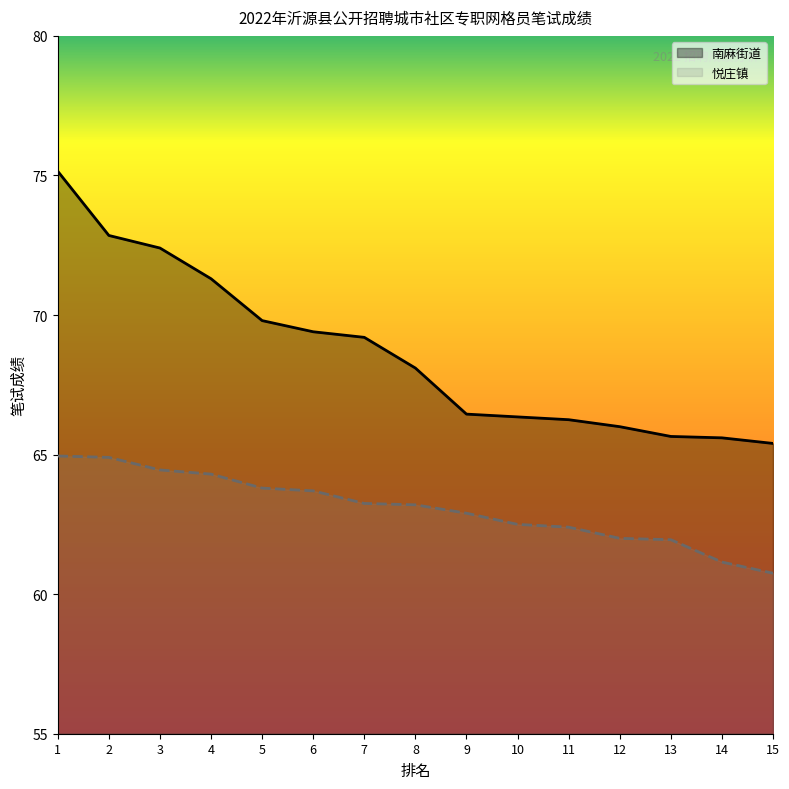

The value of 悦庄镇 at 14 is 96.8. True or false?

False